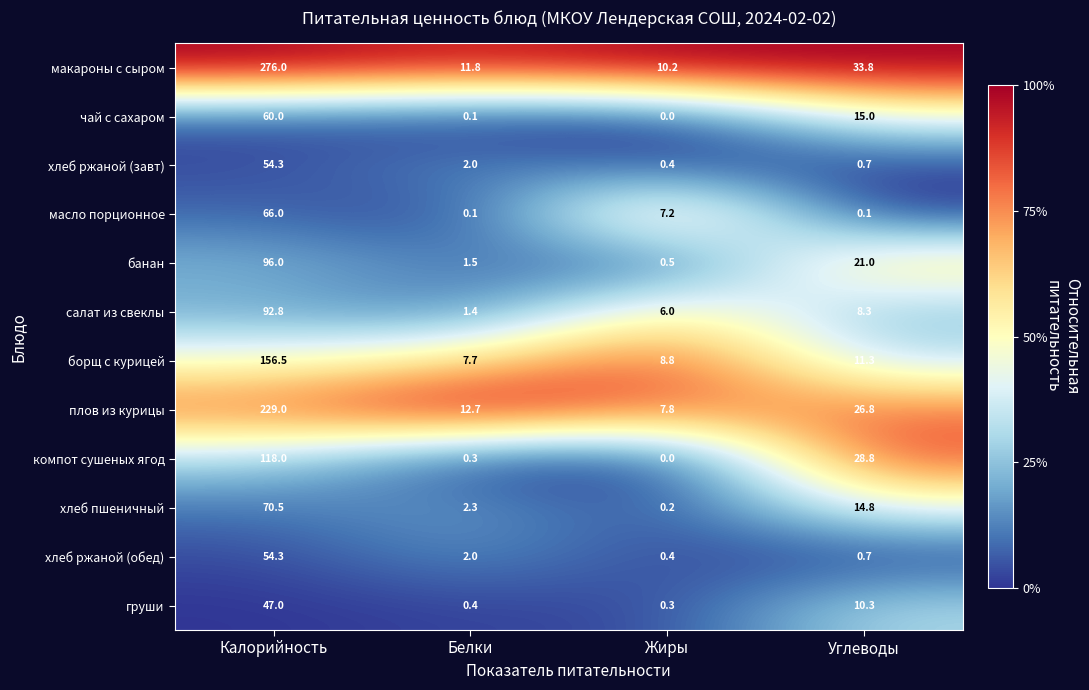

What is the spread (max minus min) of values at Углеводы?

33.7